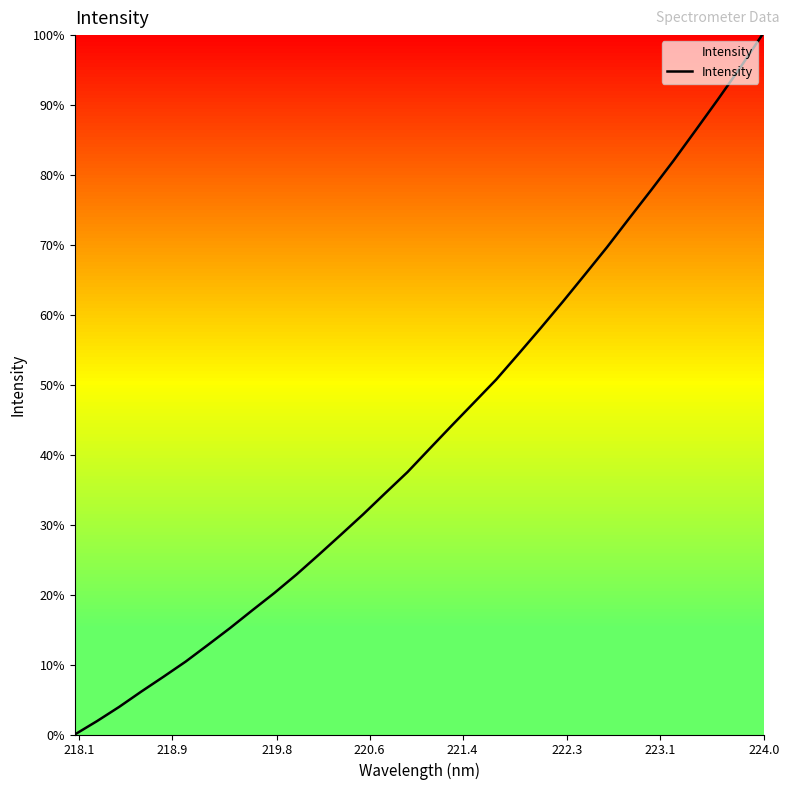

What is the difference between the maximum and minimum values?

100.0